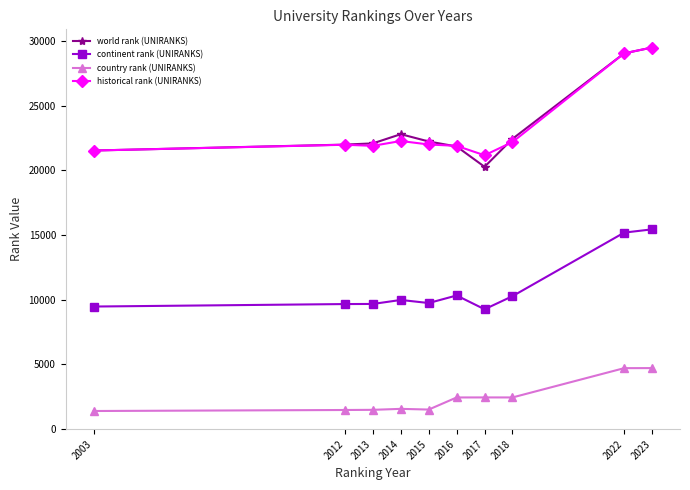

At which label does continent rank (UNIRANKS) reach its peak?

2023